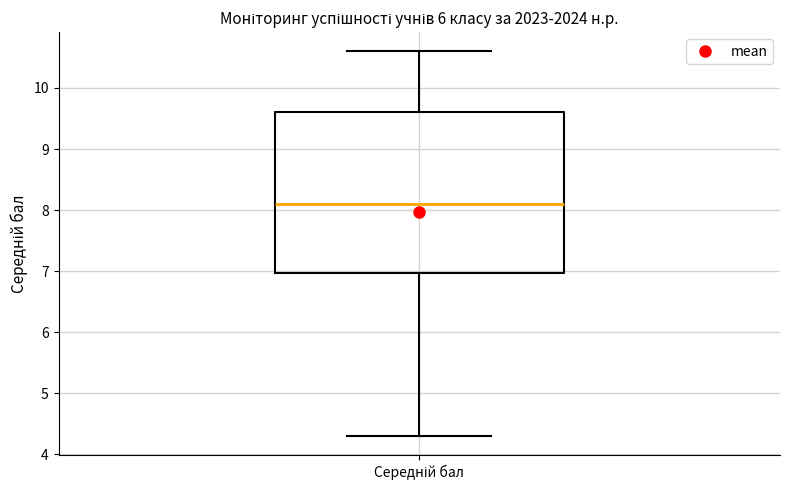

Transcribe this box plot: give where the median line is, the range the box spans, and where the two whiskers end, as read against the y-axis. The values are not printed on the chart, so give them approximately, as read against the axis.

median 8.1, box 7.0 to 9.6, whiskers 4.3 to 10.6